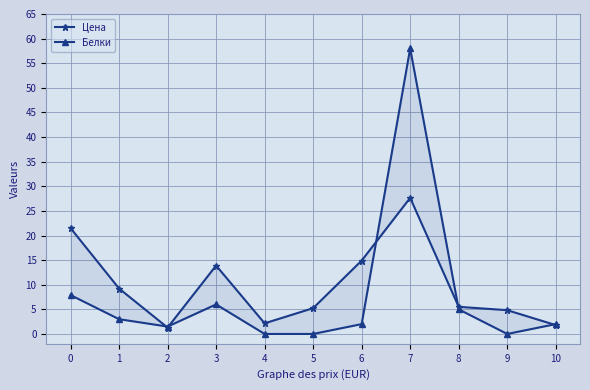

True or false: Цена and Белки intersect in this chart.

True